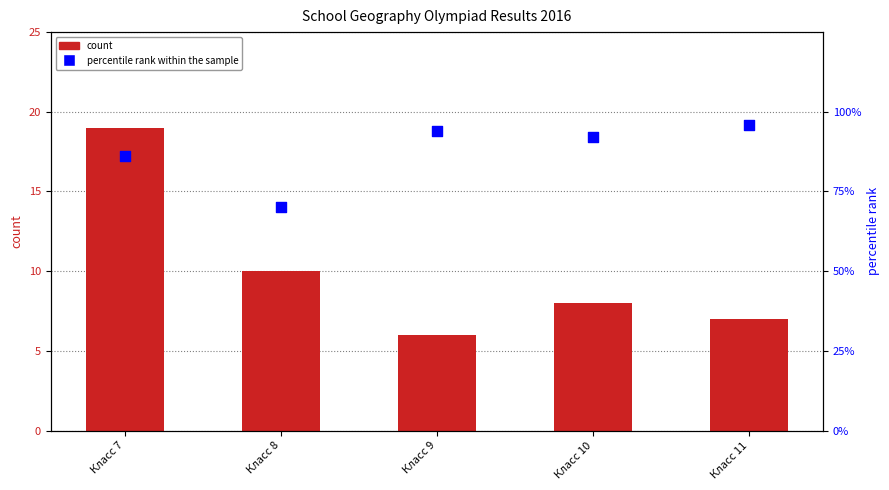

Which series contains the lowest Y value?

count